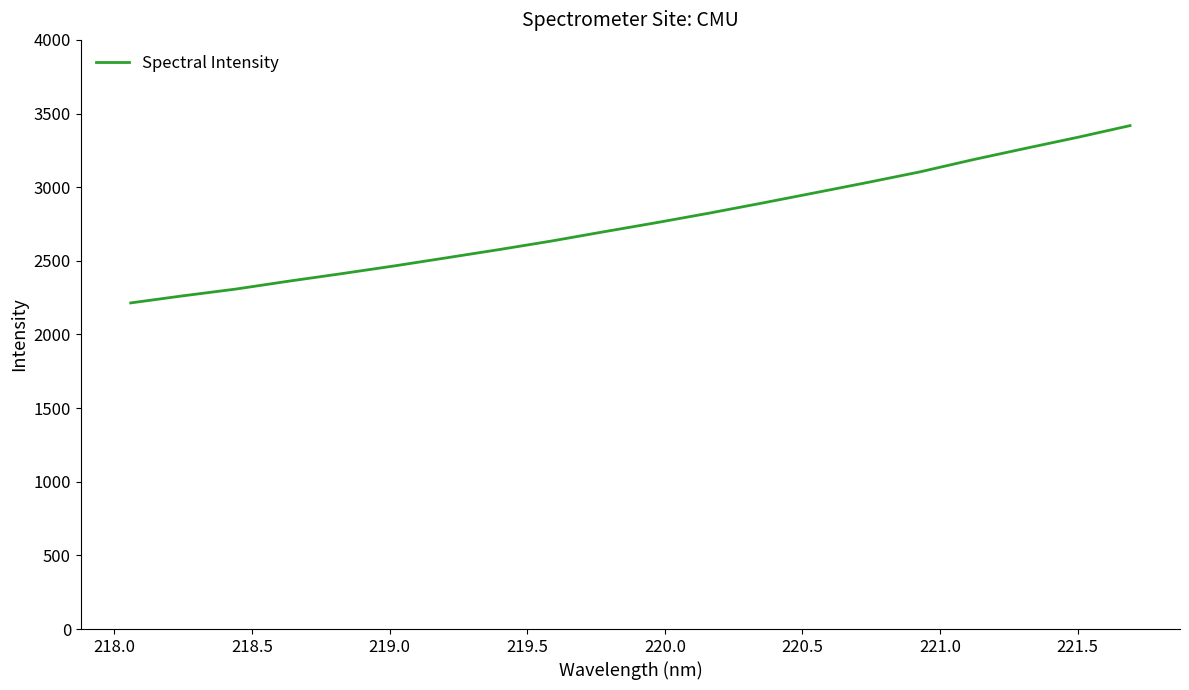

What is the greatest value displayed?

3417.9